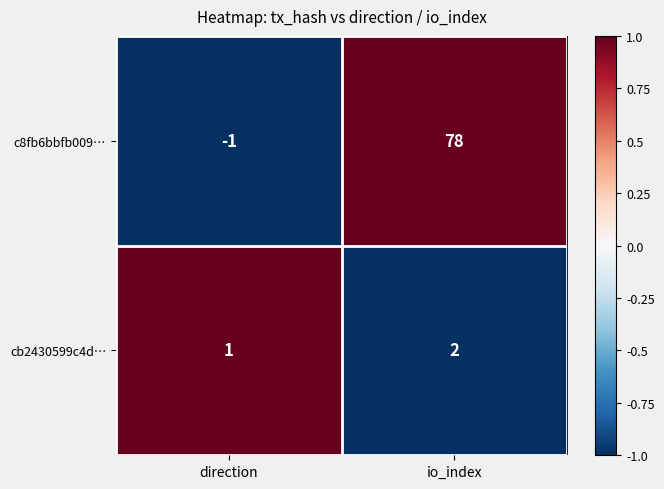

Where is c8fb6bbfb009… nearest to the value 38?

direction